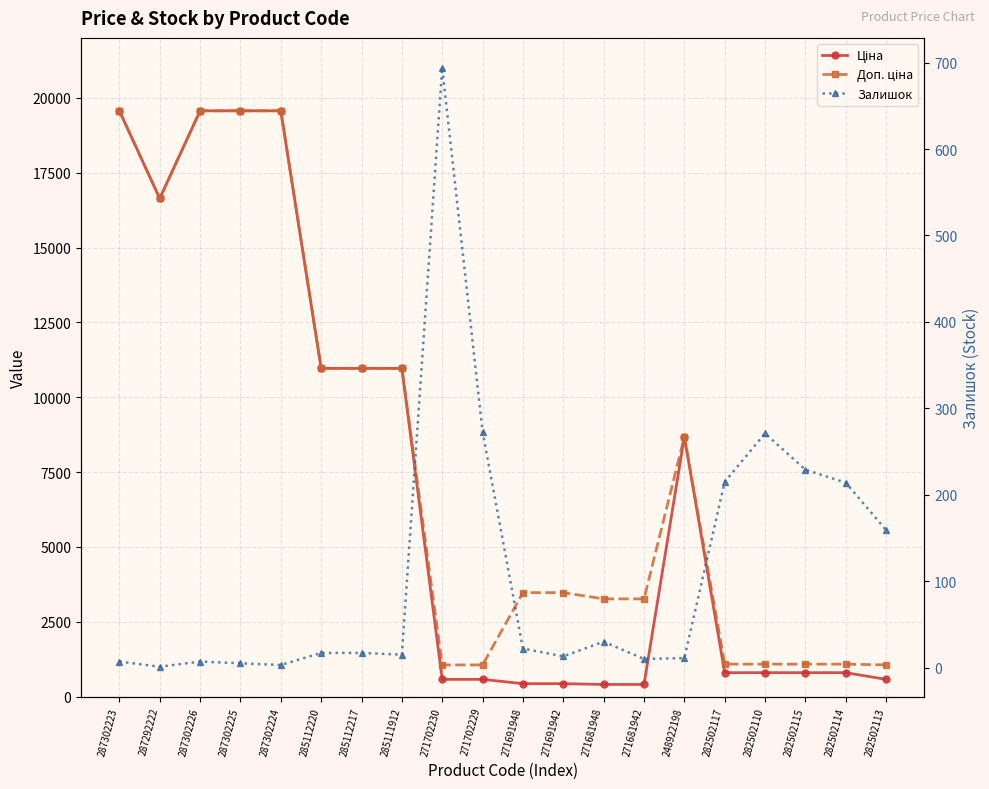

At which label does Доп. ціна reach its minimum?

271702230